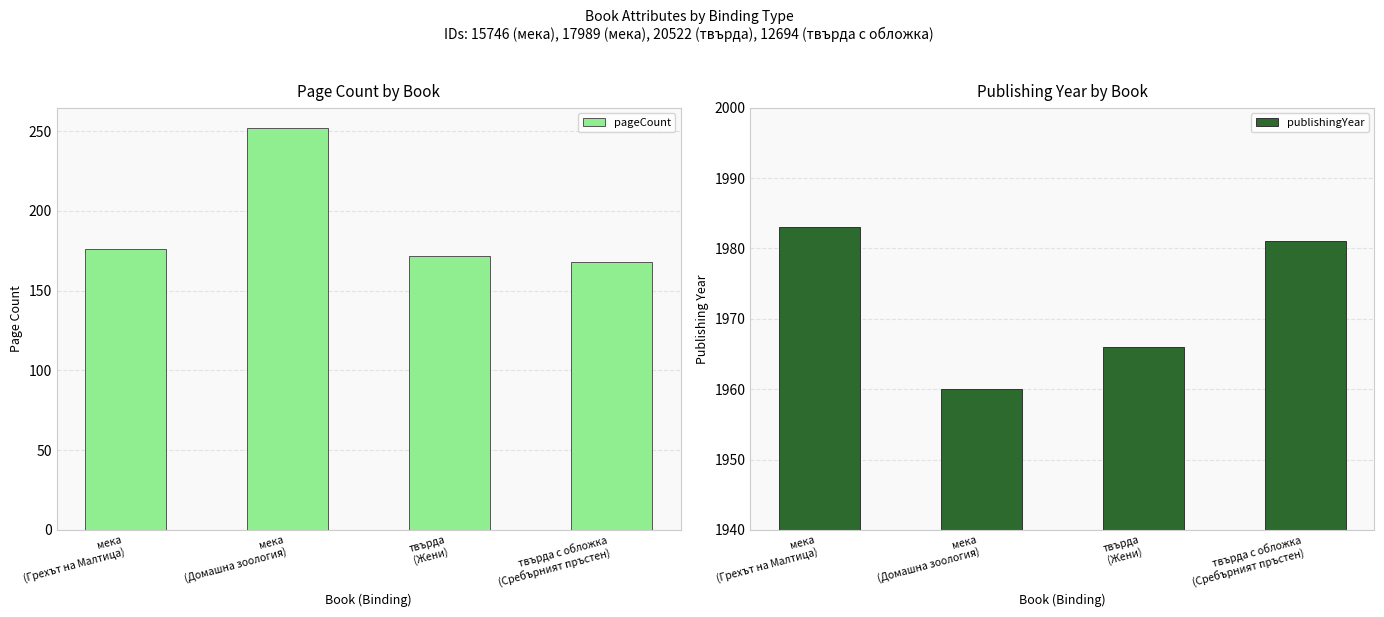

Which series has the largest total across all categories?

publishingYear